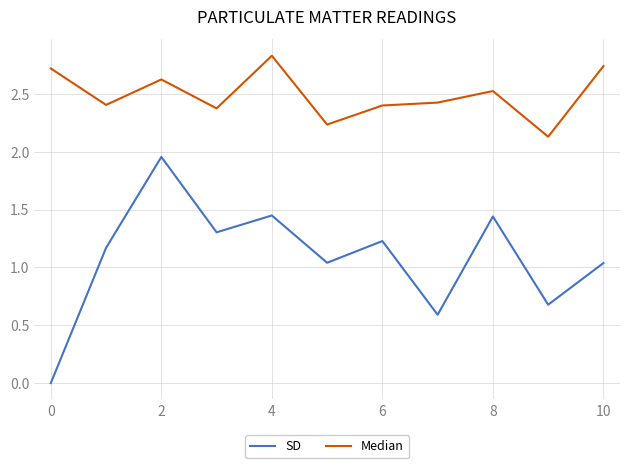

Which series has the largest range (max minus min)?

SD